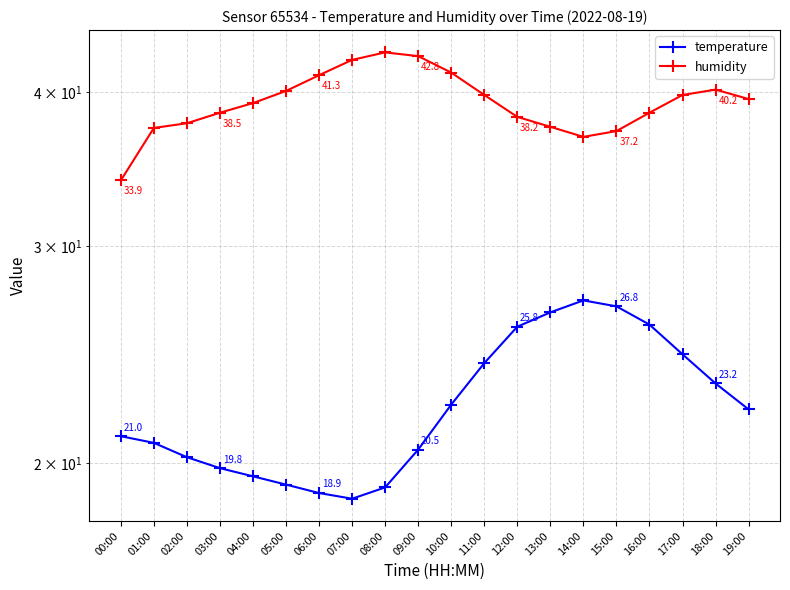

How many interior local valleys does the temperature series have?

1